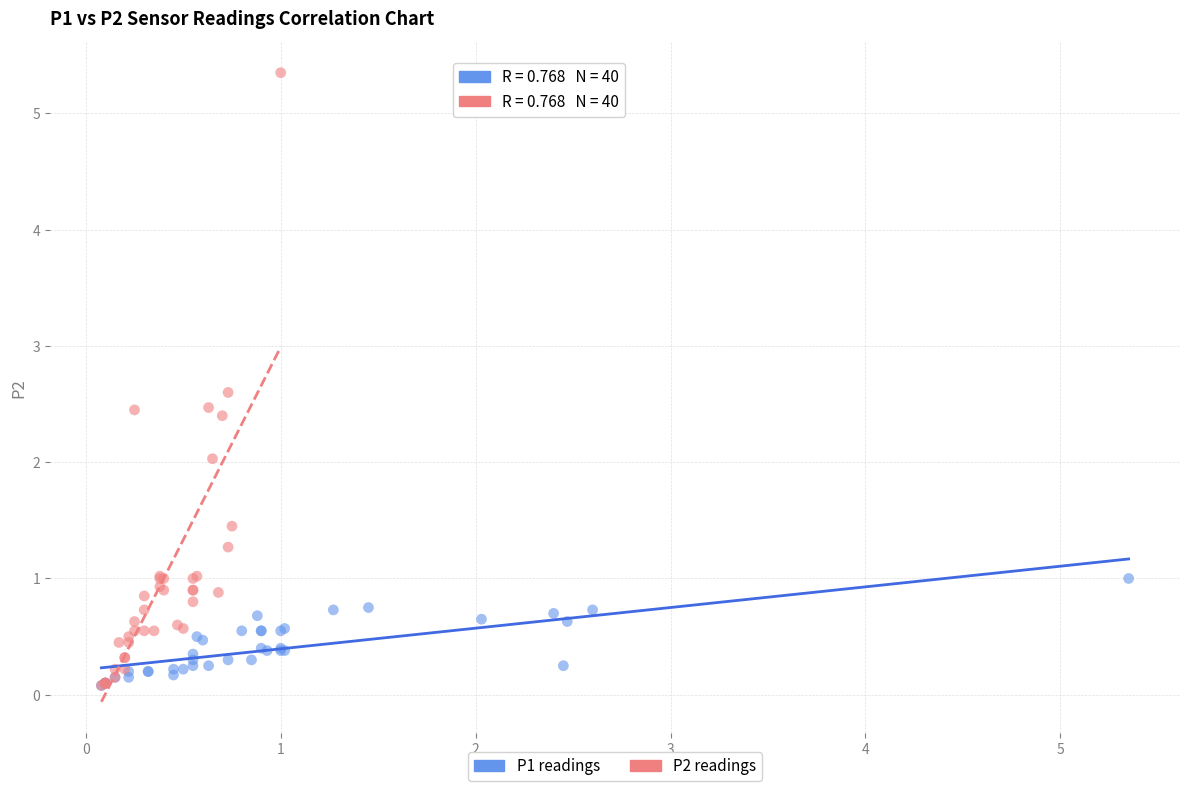

What are all the series names shown in the legend?

P1 readings, P2 readings